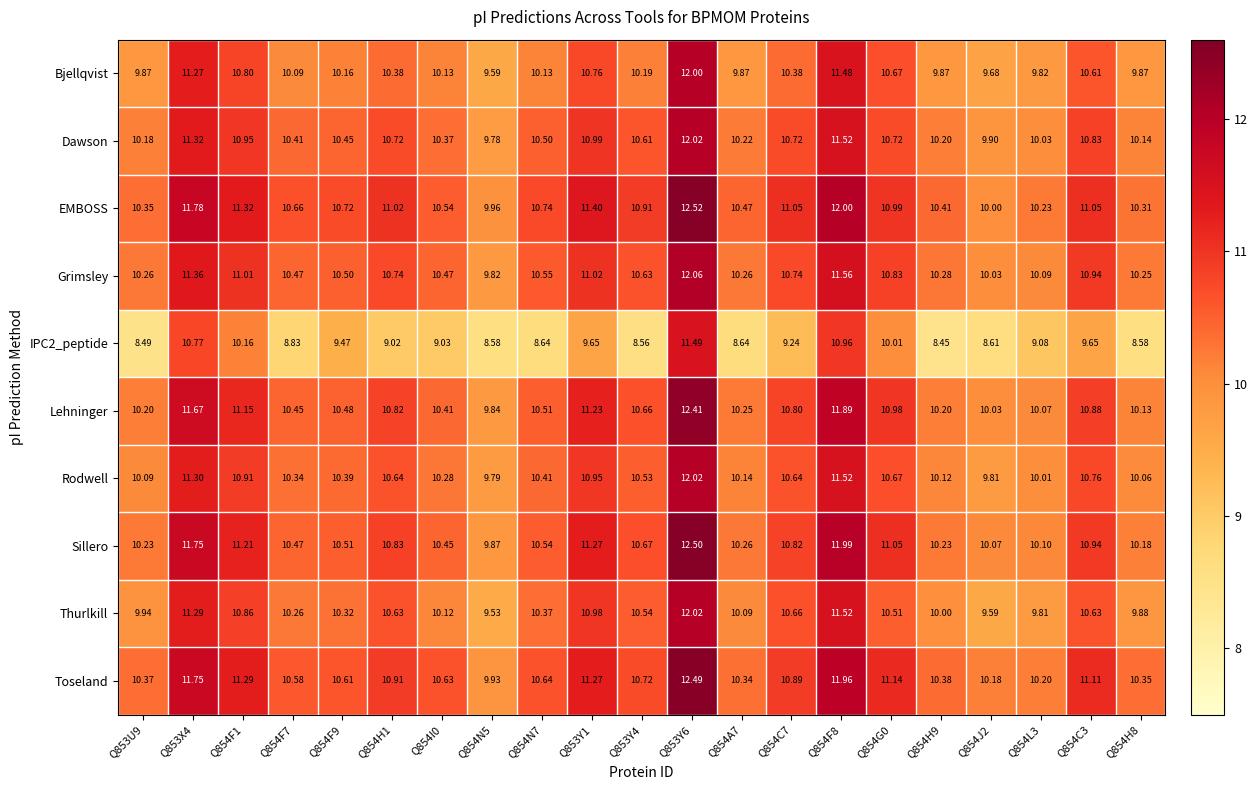

Which series has the largest total across all categories?

EMBOSS